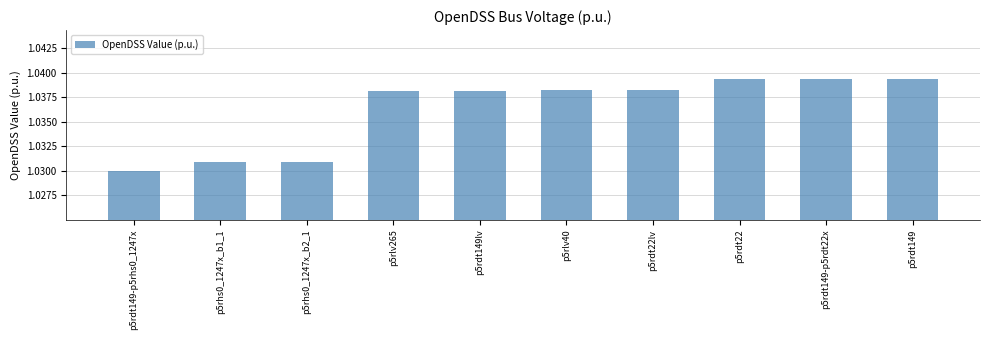

What is the label of the 4th bar from the right?

p5rdt22lv